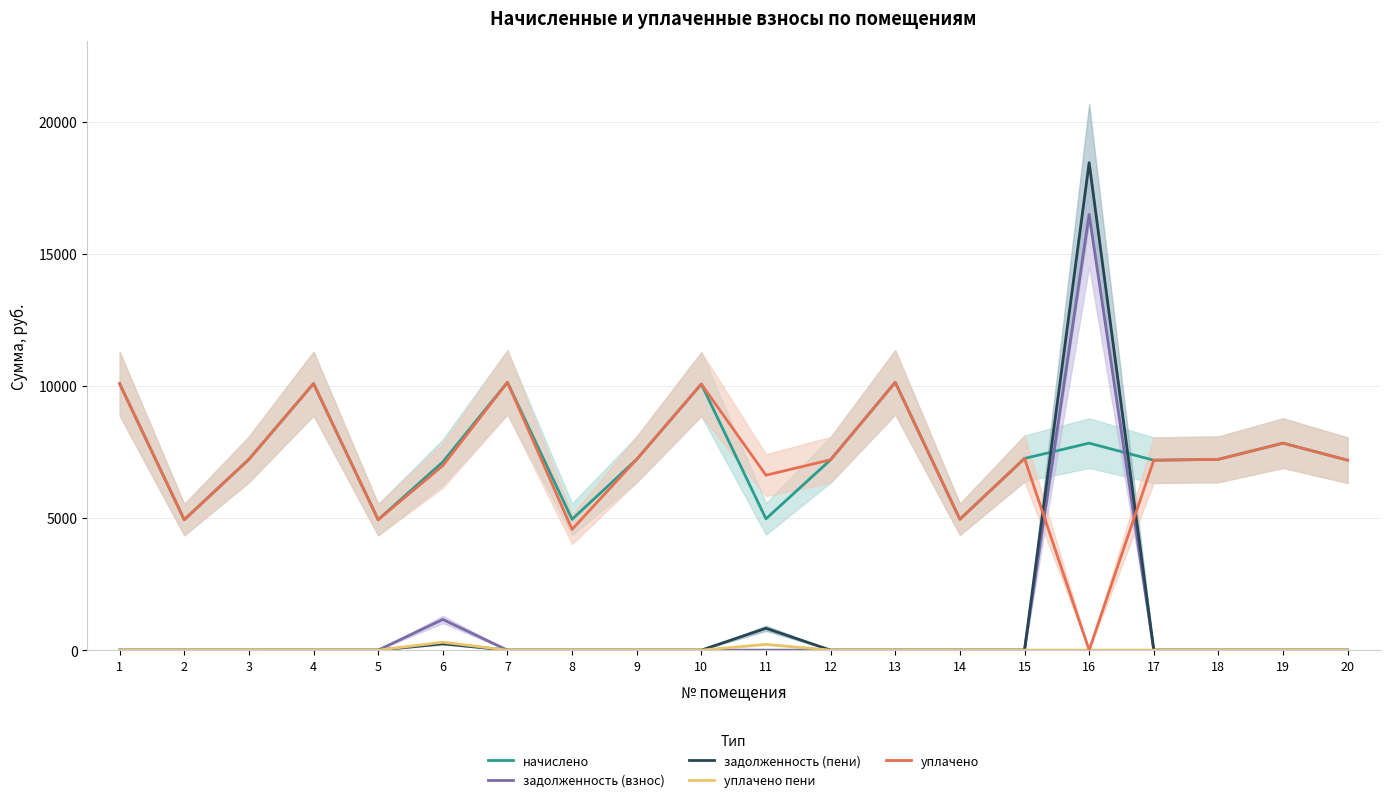

Where is the first local maximum for задолженность (пени)?

6